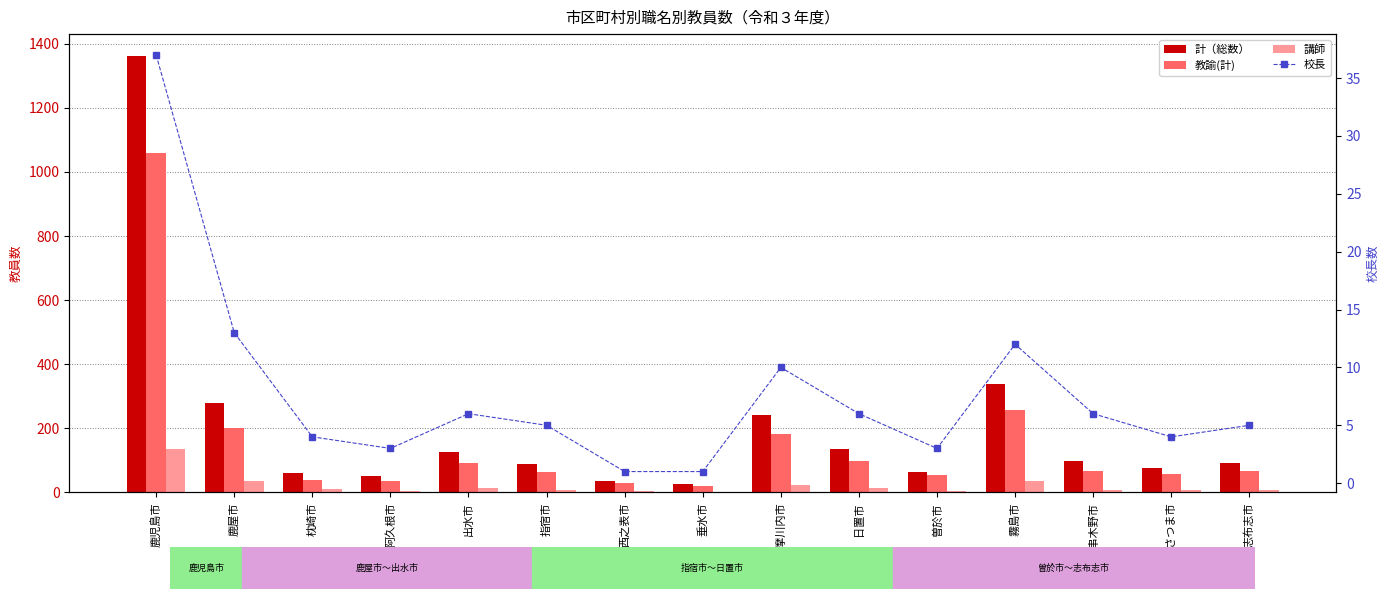

What is the value of the 講師 bar at the 2nd from the left?

35